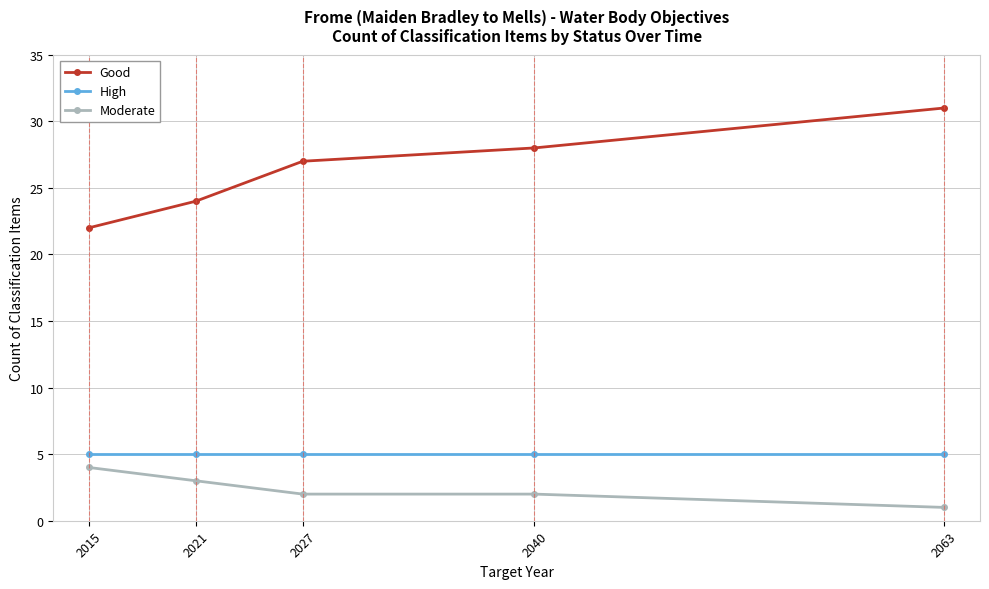

How many lines are shown in the chart?

3